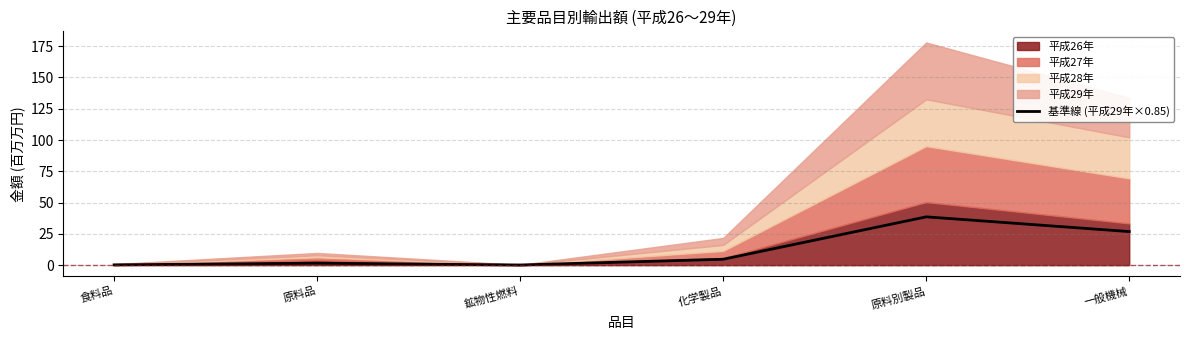

What is the change in value from 鉱物性燃料 to 化学製品?

+4.6